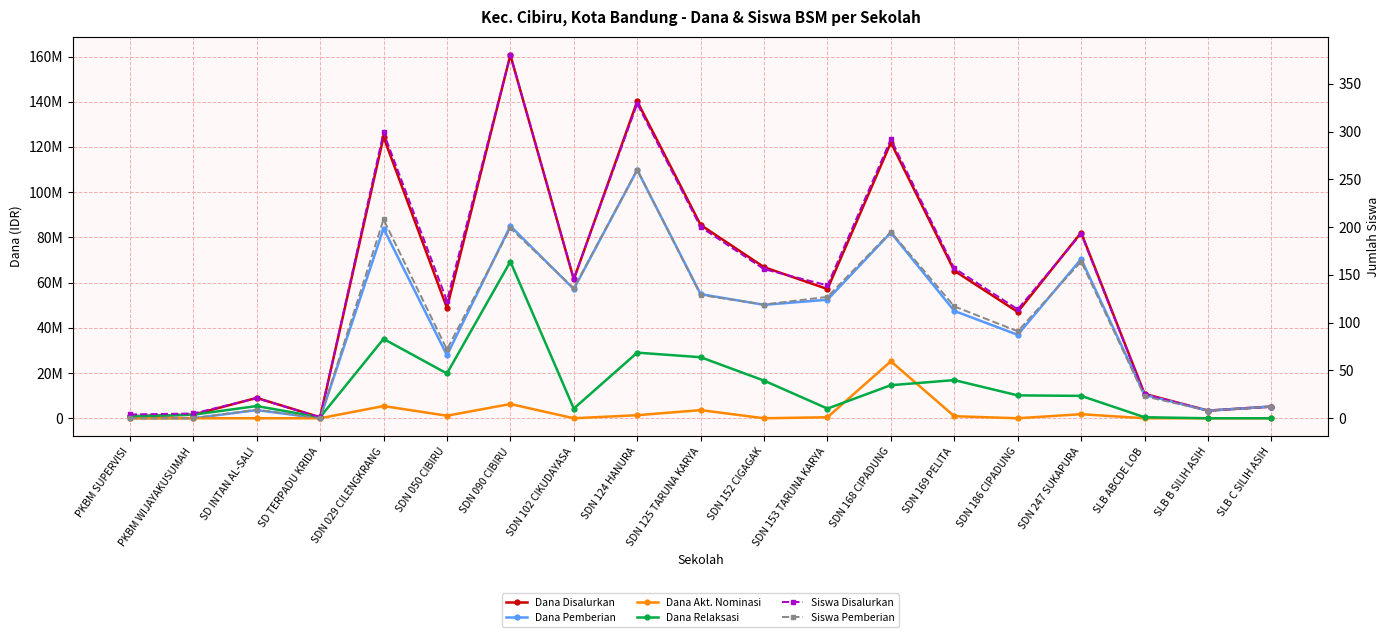

How many data points in Siswa Pemberian are less than 117?

9